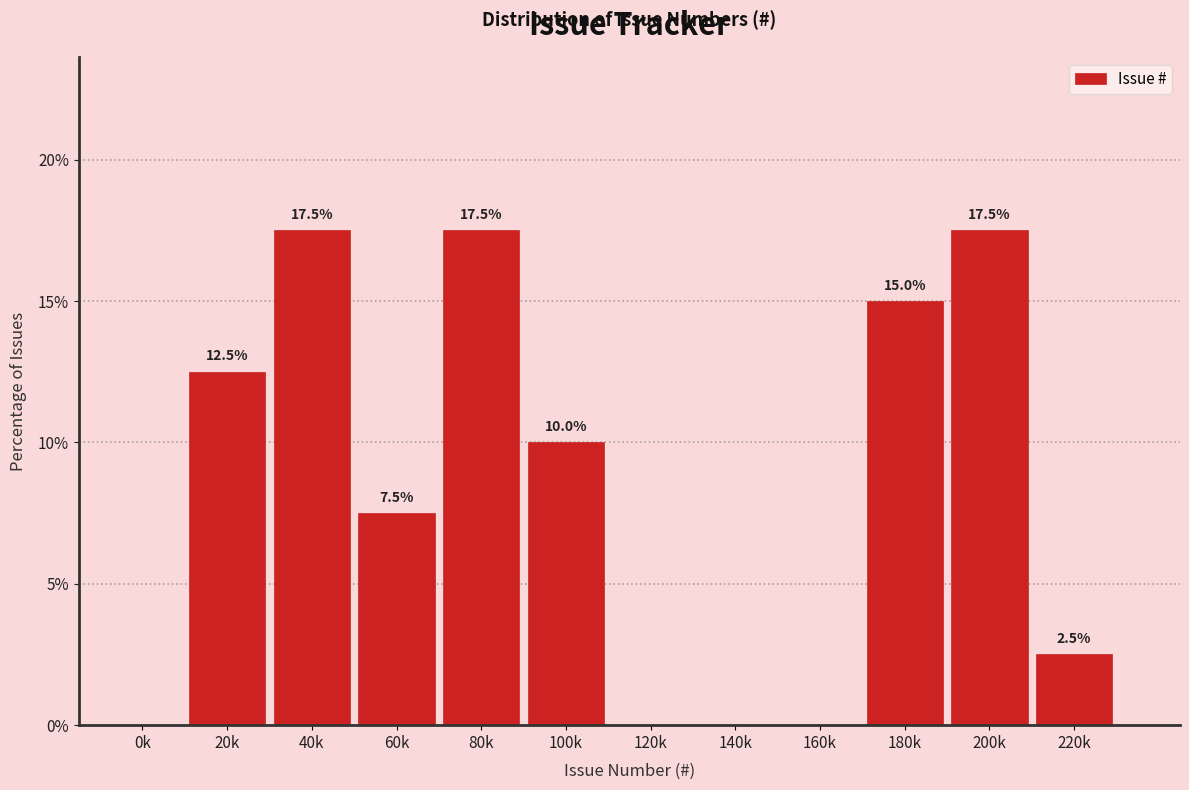

Reading left to right, list all the values displayed in this chart.

0k=0.0	20k=12.5	40k=17.5	60k=7.5	80k=17.5	100k=10.0	120k=0.0	140k=0.0	160k=0.0	180k=15.0	200k=17.5	220k=2.5